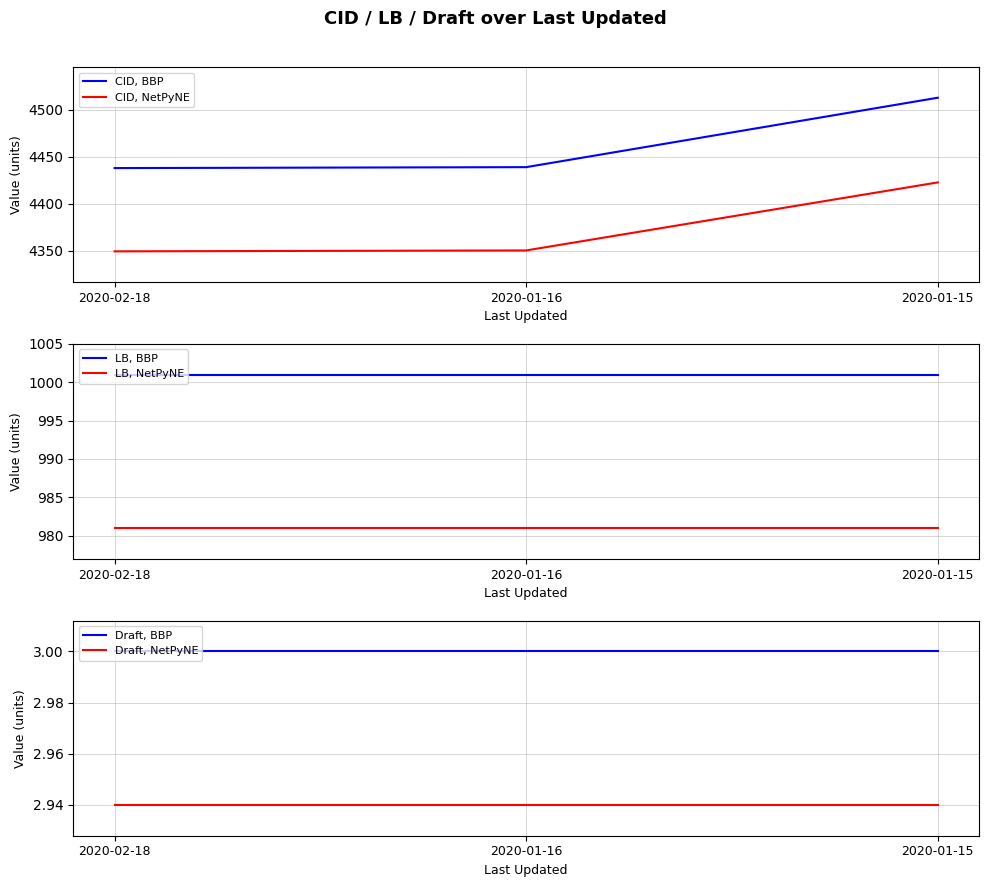

What is the approximate value of CID, BBP at 2020-01-15?

4513.0